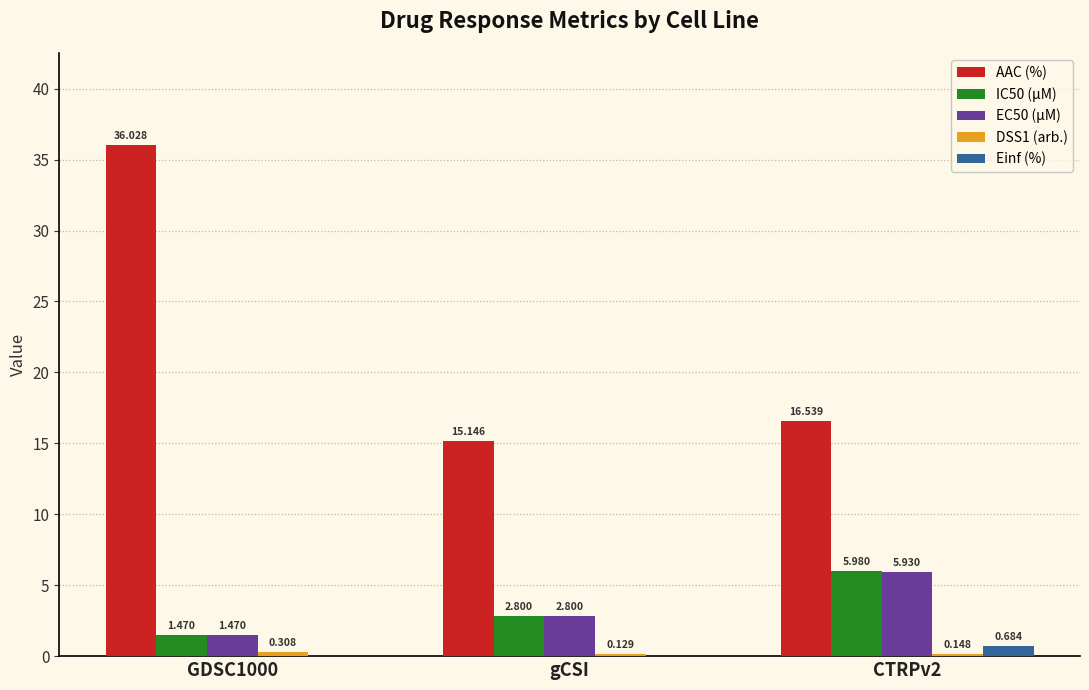

Between GDSC1000 and CTRPv2, which series saw the biggest shift?

AAC (%)